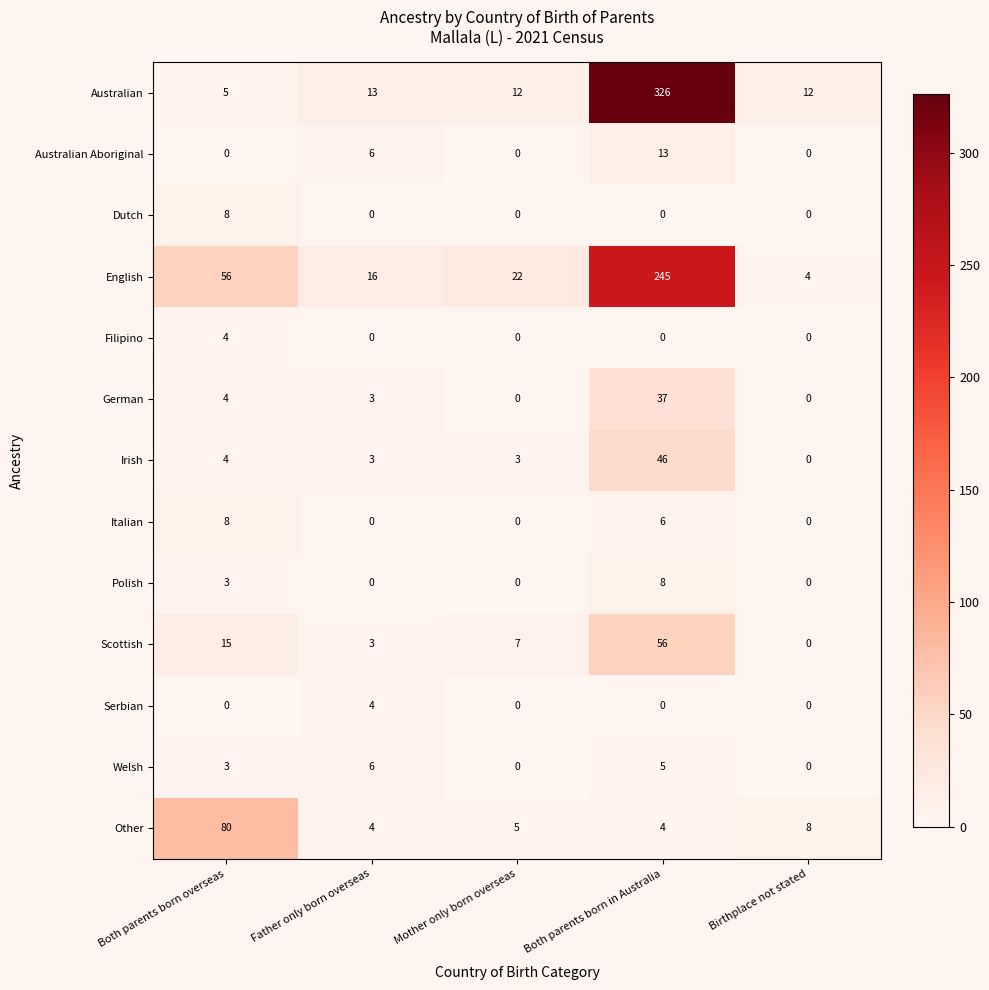

The Serbian series shows -2 at Both parents born overseas. True or false?

False